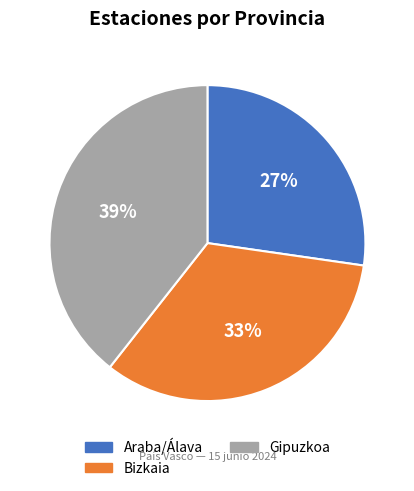

What is the smallest slice in the pie chart?

Araba/Álava